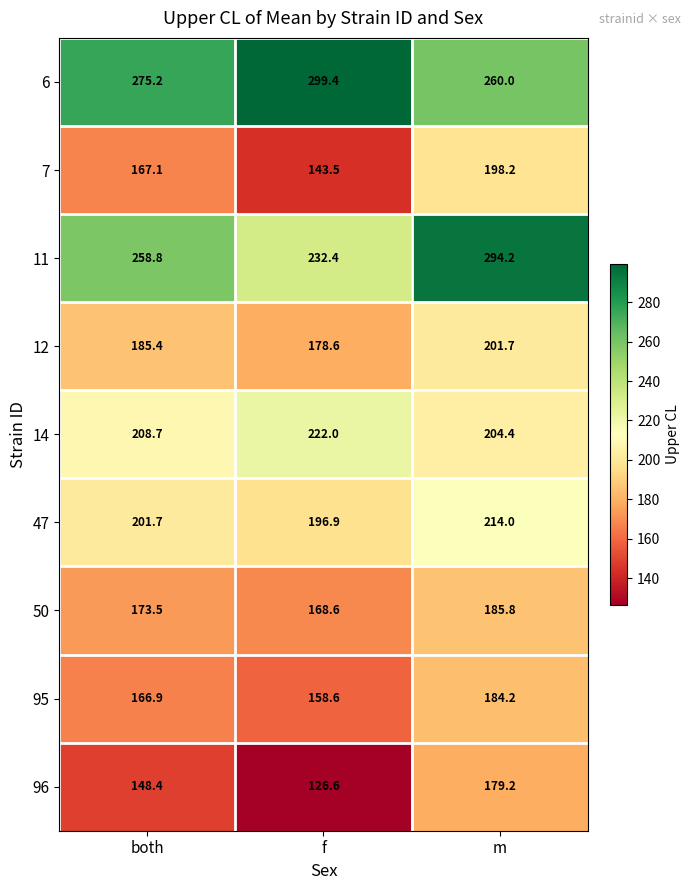

Which label corresponds to the smallest value in the chart?

f